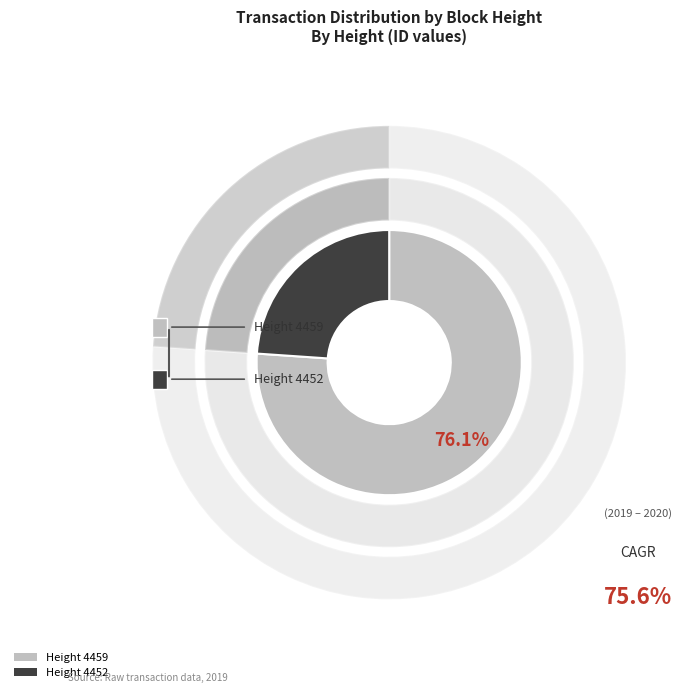

Which slice is the largest?

4459